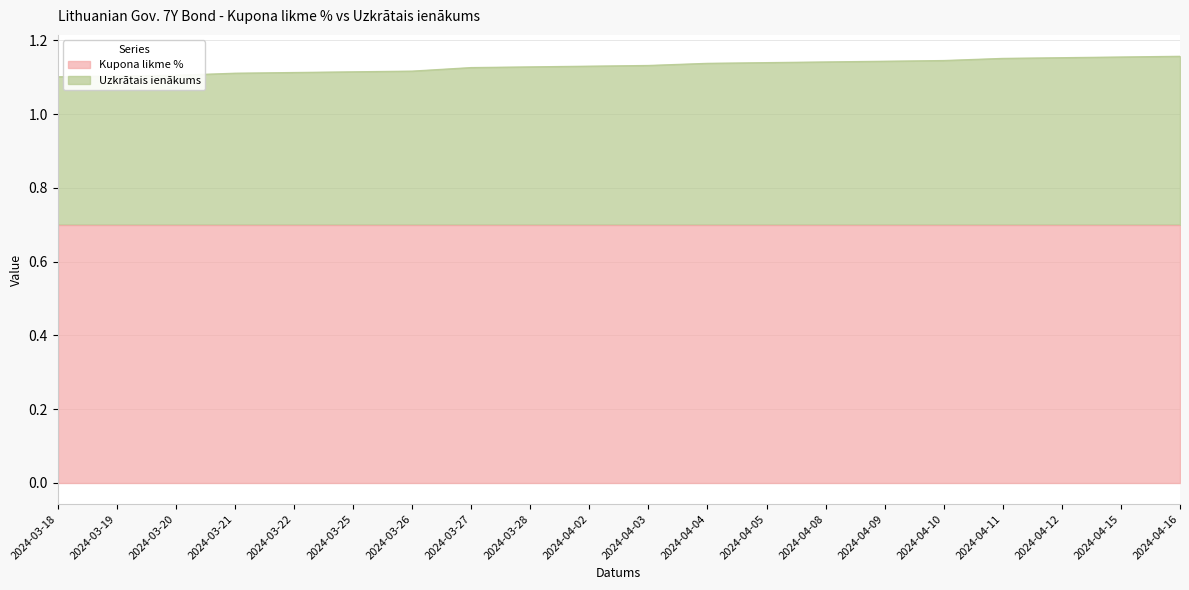

True or false: the data has more than 0 interior local peaks.

False